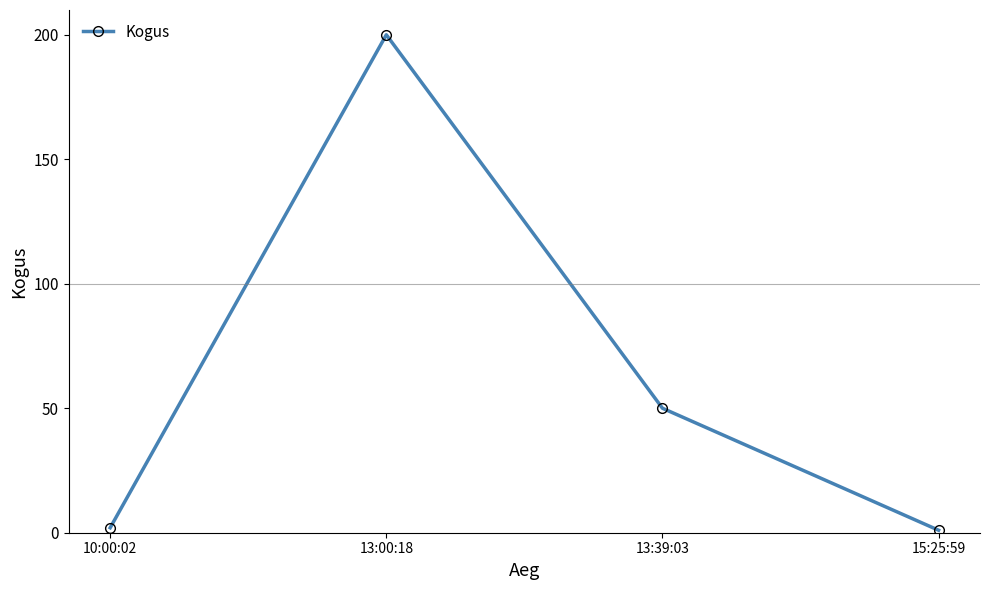

At which label is the value closest to 100?

13:39:03